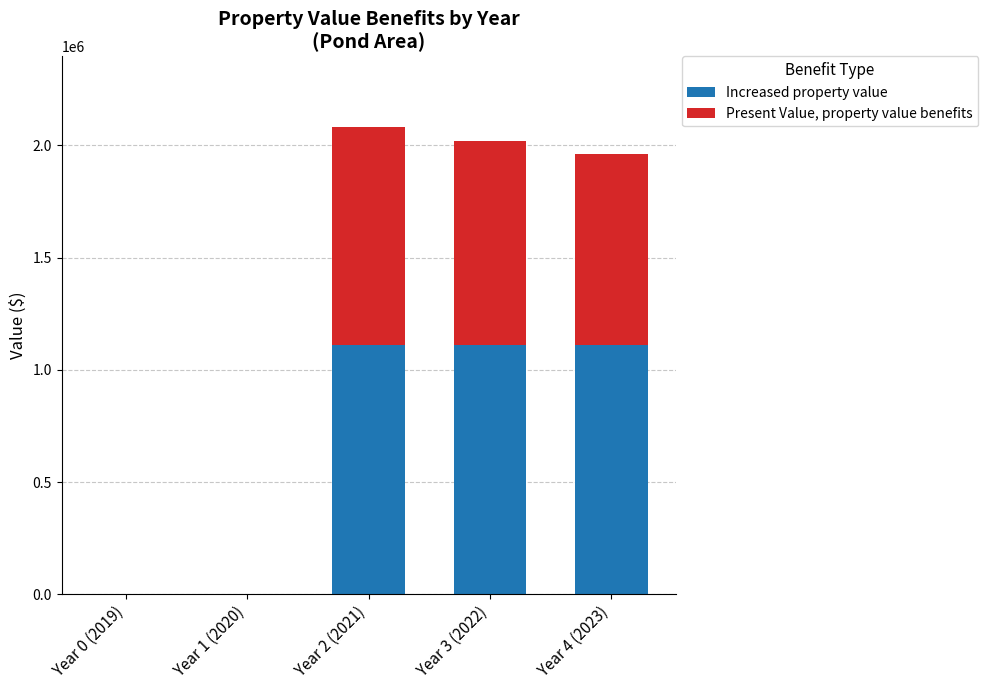

Are the bars horizontal?

No